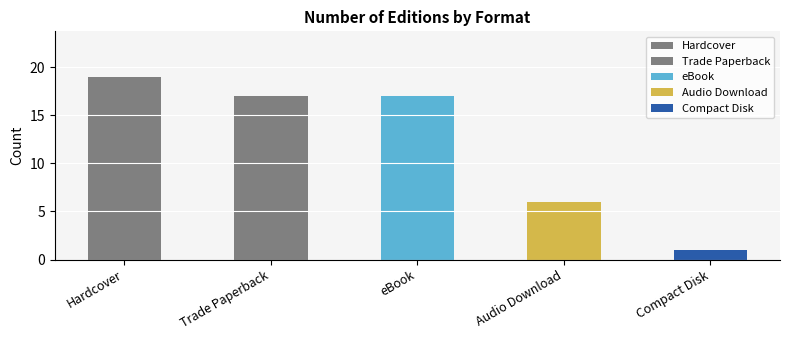

What is the sum of the values at Trade Paperback and Audio Download?

23